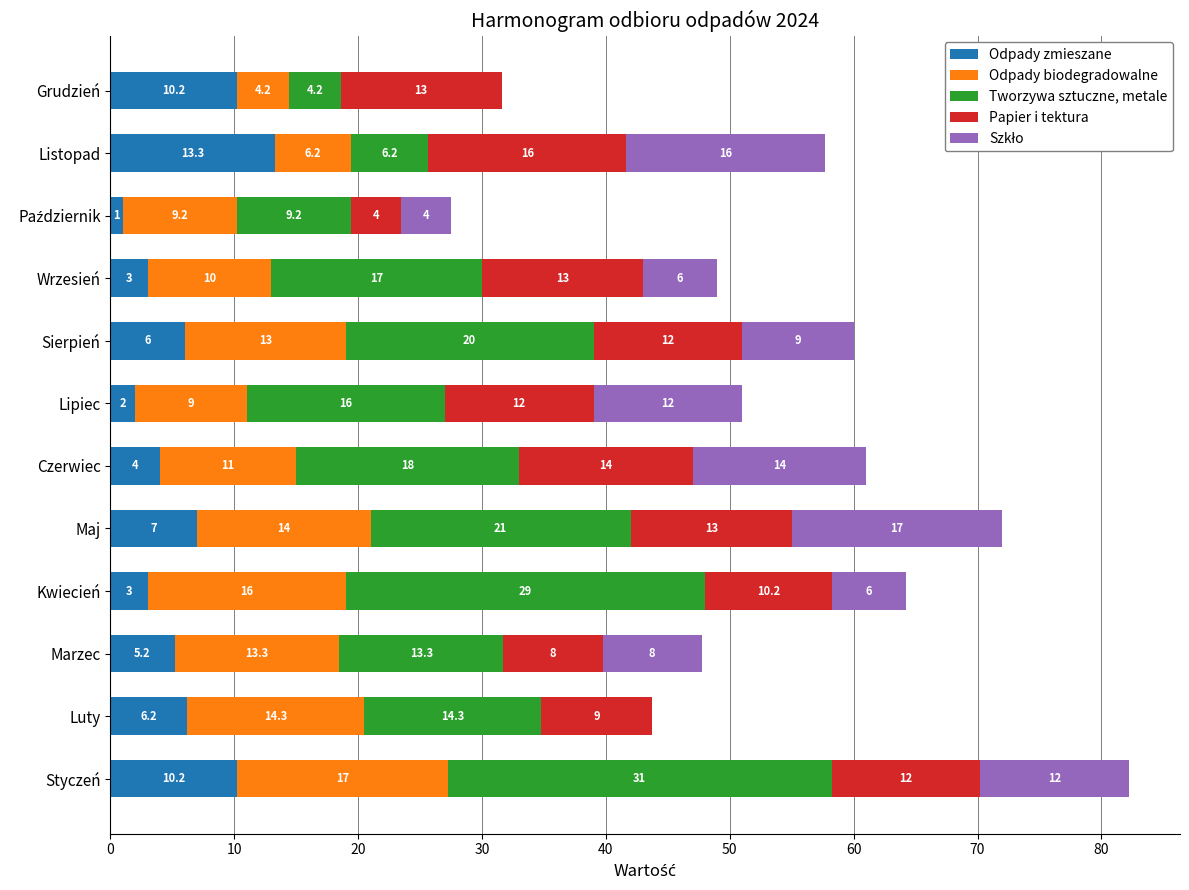

What is the maximum value for Odpady zmieszane?

13.3